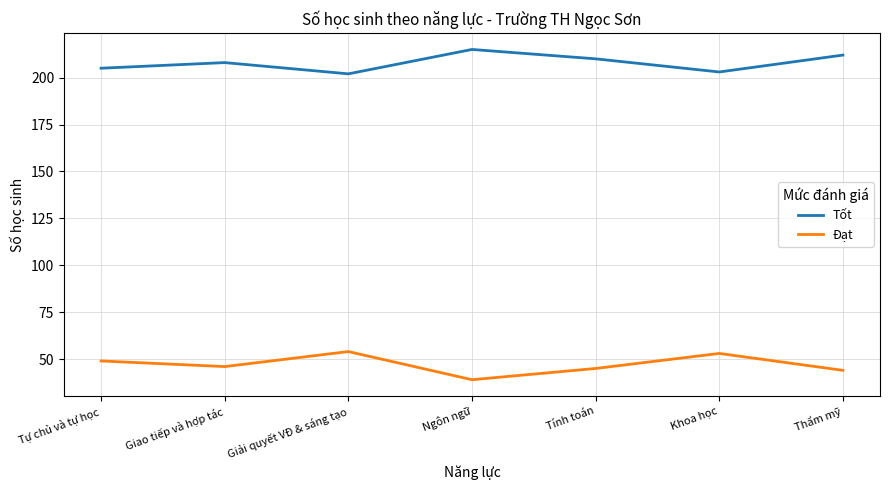

List the series in order of their peak value, highest first.

Tốt, Đạt